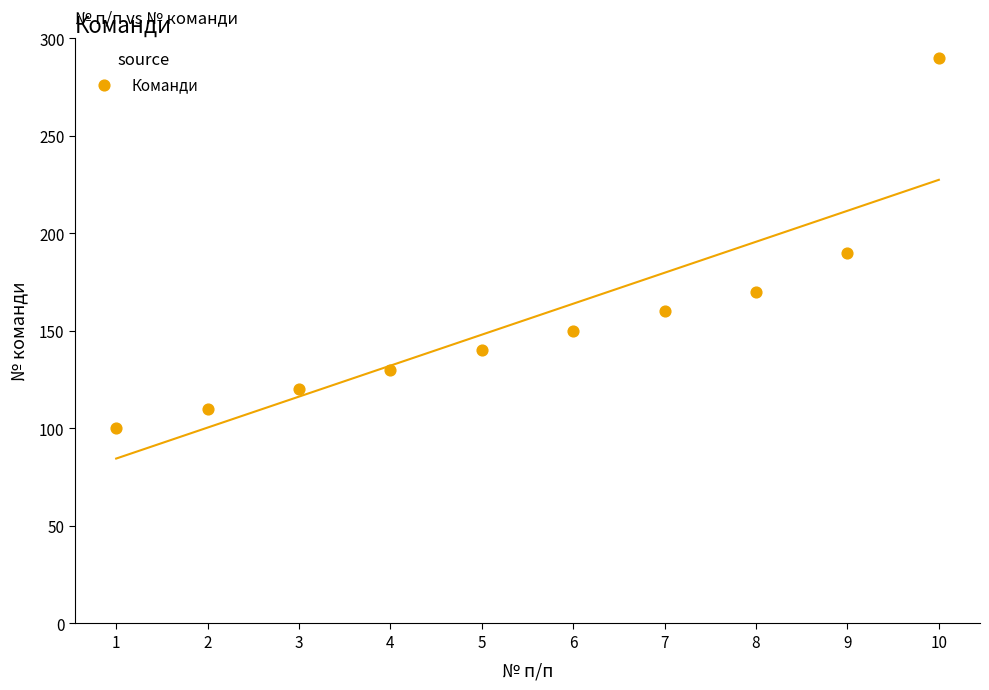

What Y value in the scatter plot is closest to 195?

190